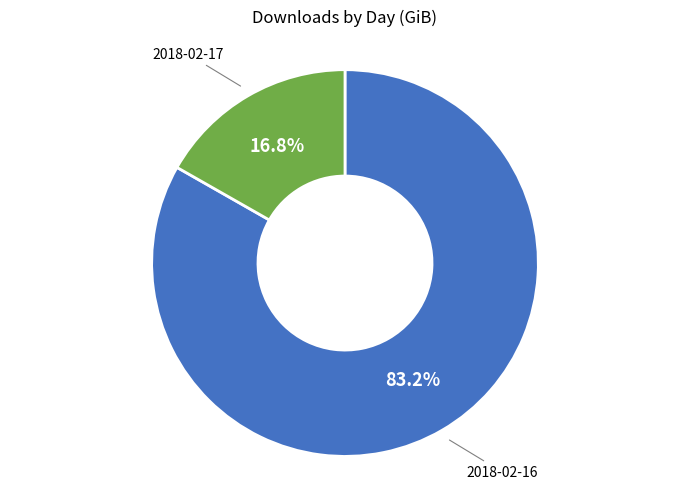

True or false: 2018-02-17 accounts for 17% of the total.

True